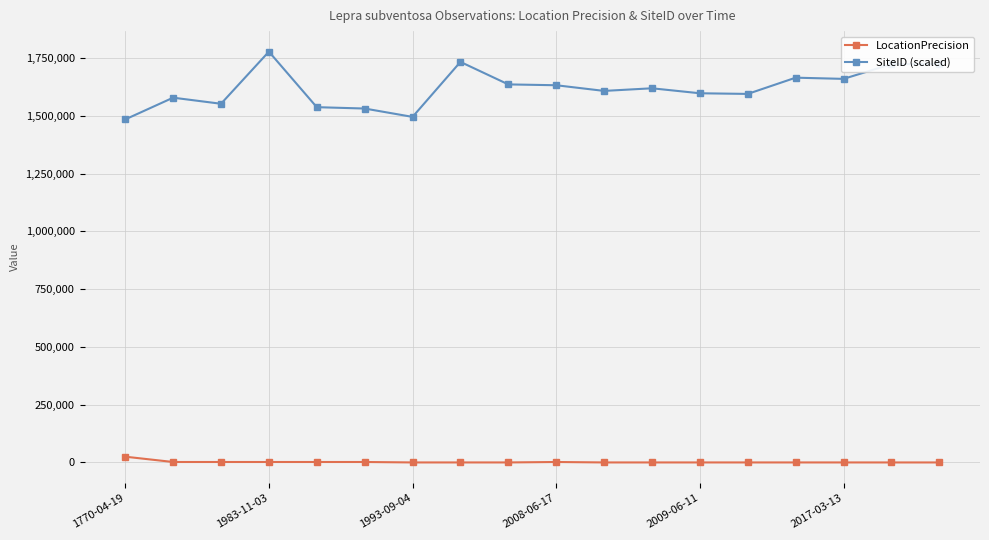

Does the chart have visible grid lines?

Yes